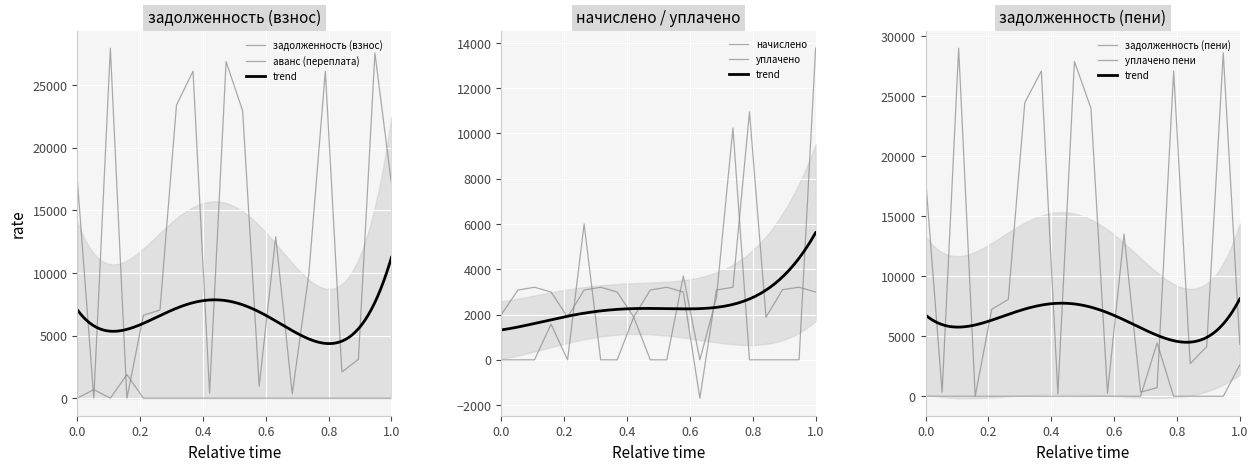

At which category does аванс (переплата) reach its first local valley?

3